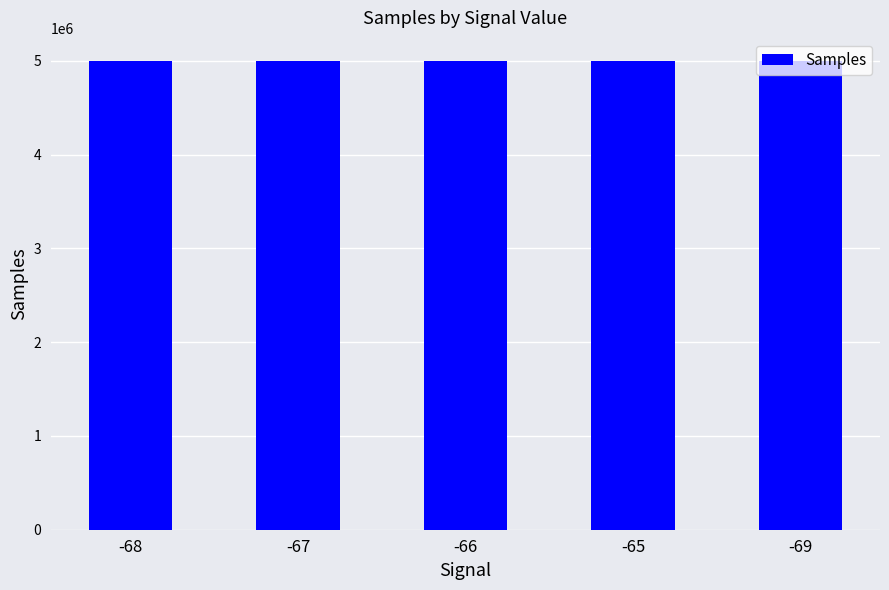

What is the ratio of the value at -66 to the value at -65?

1.0